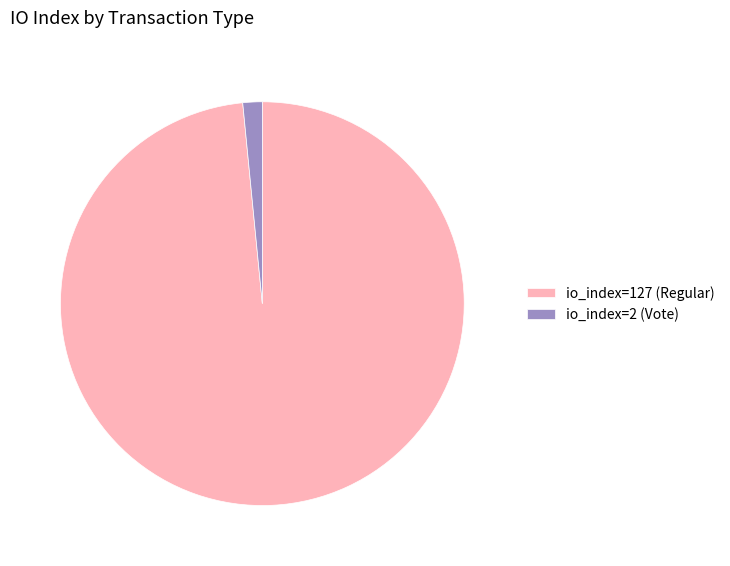

Is it true that io_index=127 (Regular) is 98% of the pie?

True